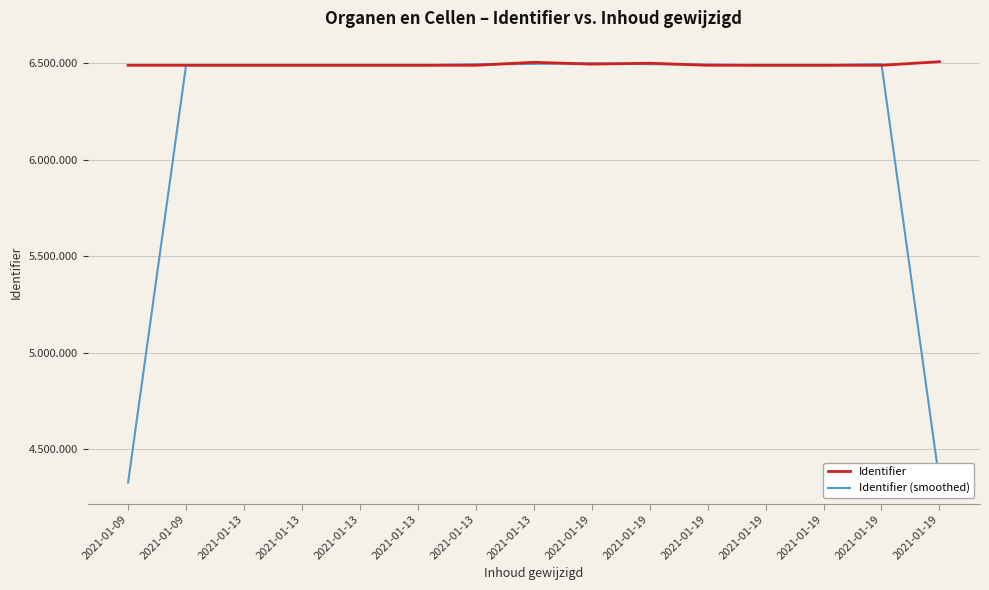

What is the value of the Identifier (smoothed) point at the 12th from the left?

6500462.0